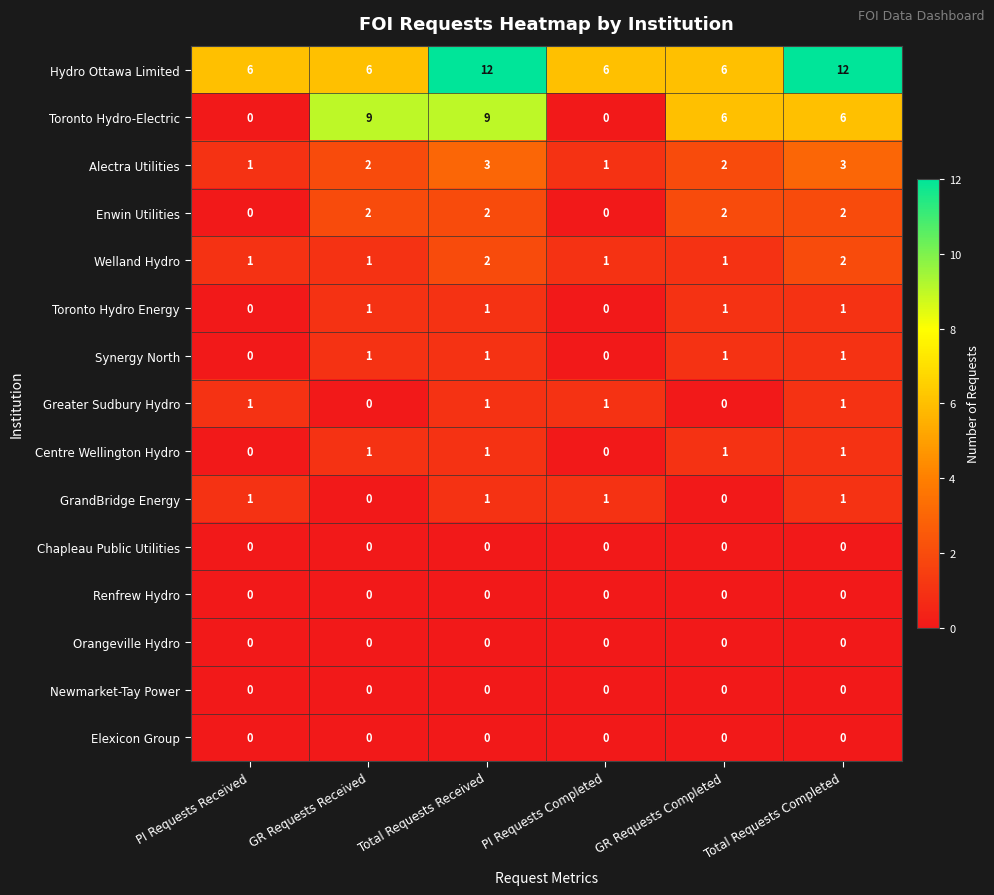

How many data points does each series have?

6